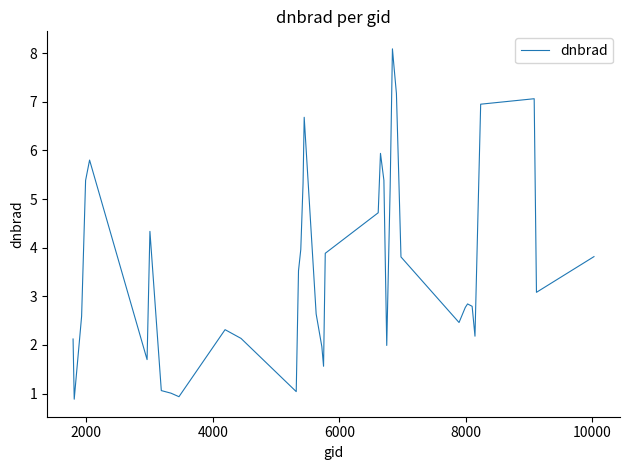

What is the maximum value shown in the chart?

8.1